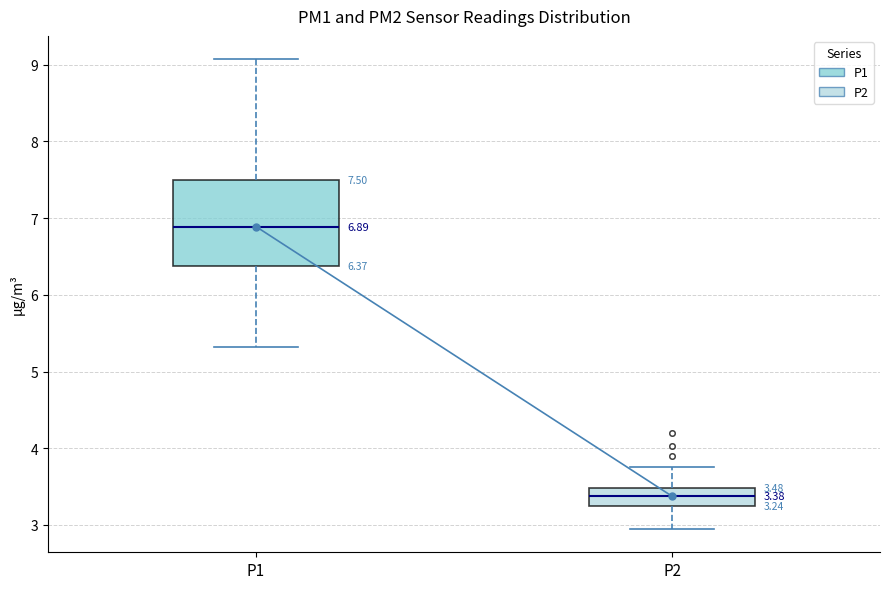

Comparing the boxes themselves (not the whiskers), which one is the tallest?

P1